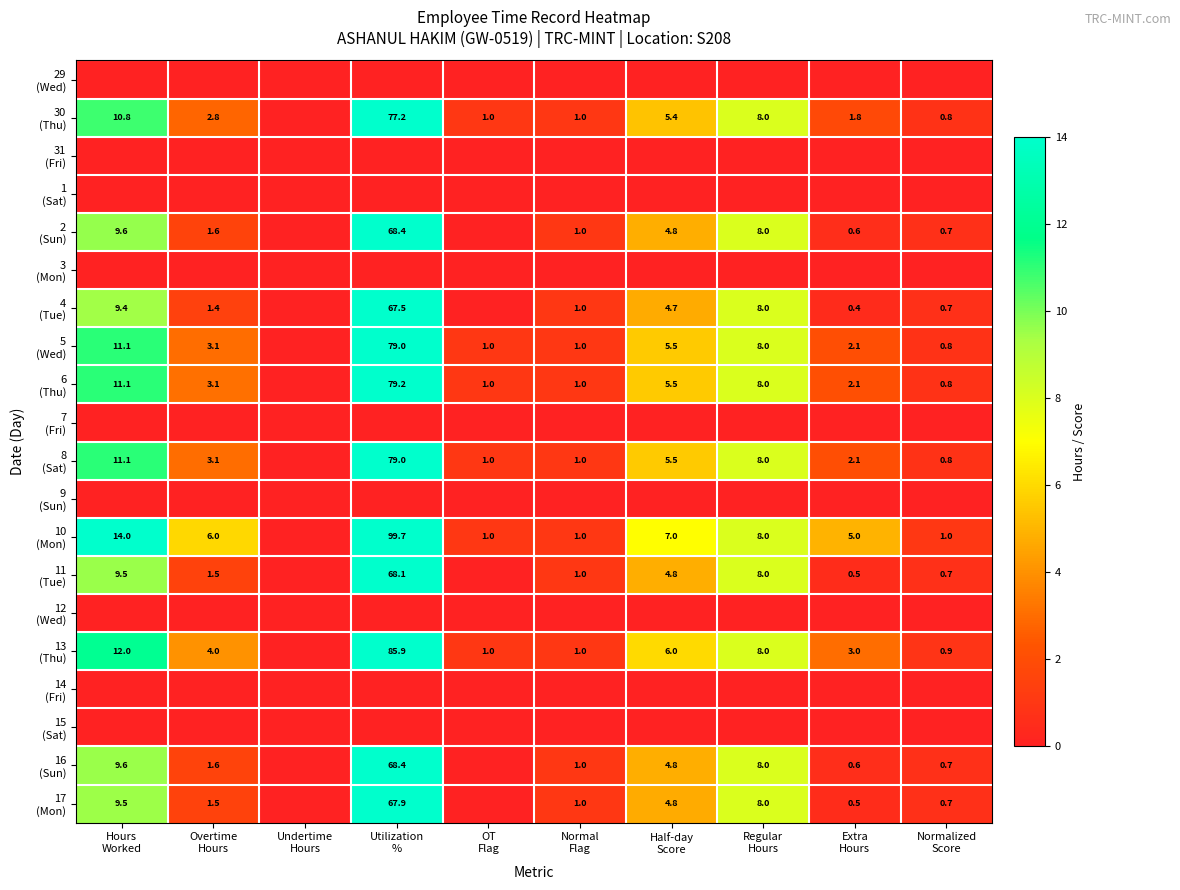

What value does the 13 (Thu) series have at Extra Hours?

3.0